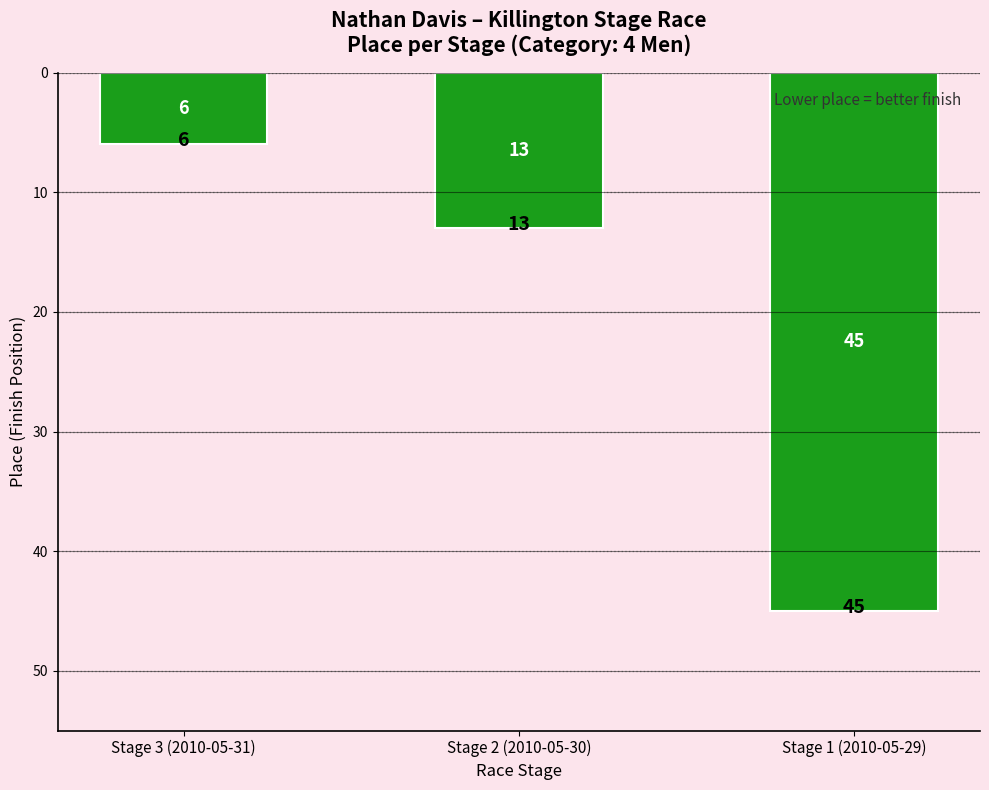

How many distinct data groups are displayed?

1